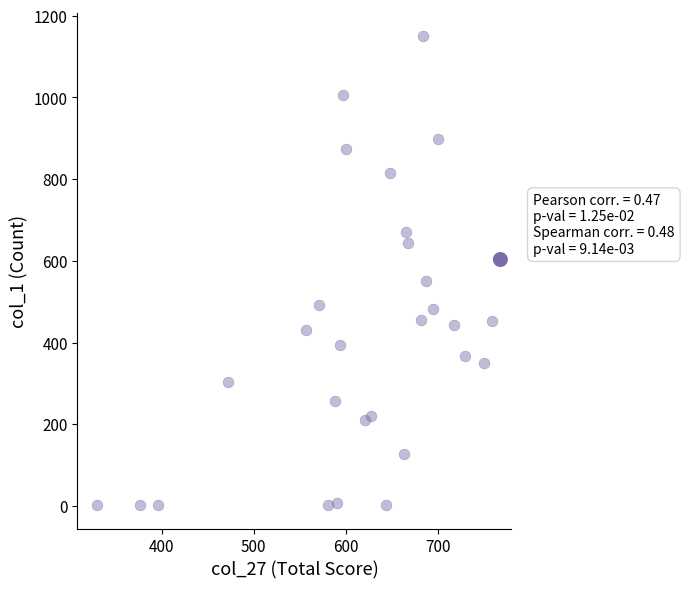

What is the range of Y values (max minus min)?

1148